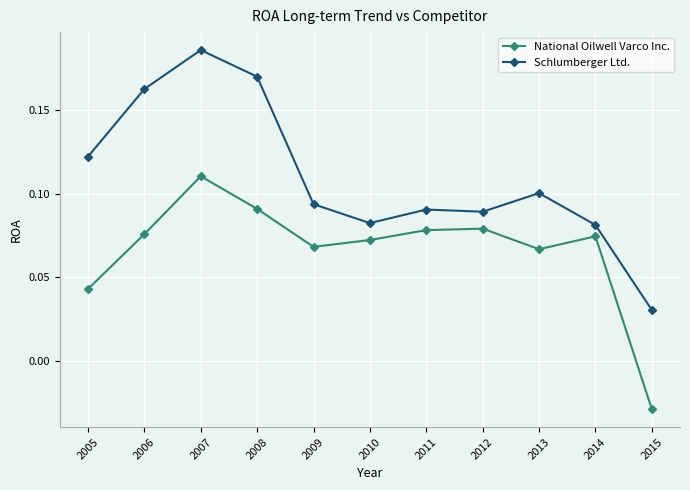

True or false: Schlumberger Ltd. has more than 1 points higher than both neighbors.

True